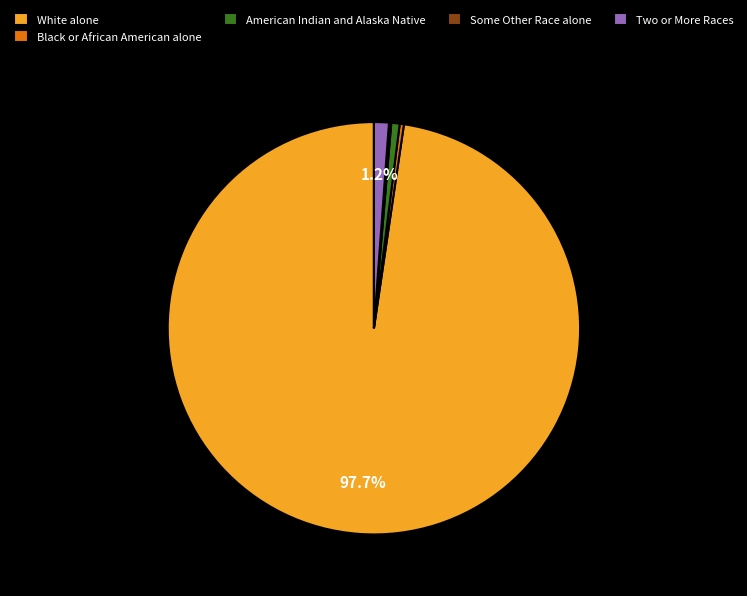

Does American Indian and Alaska Native account for over 50% of the chart?

No